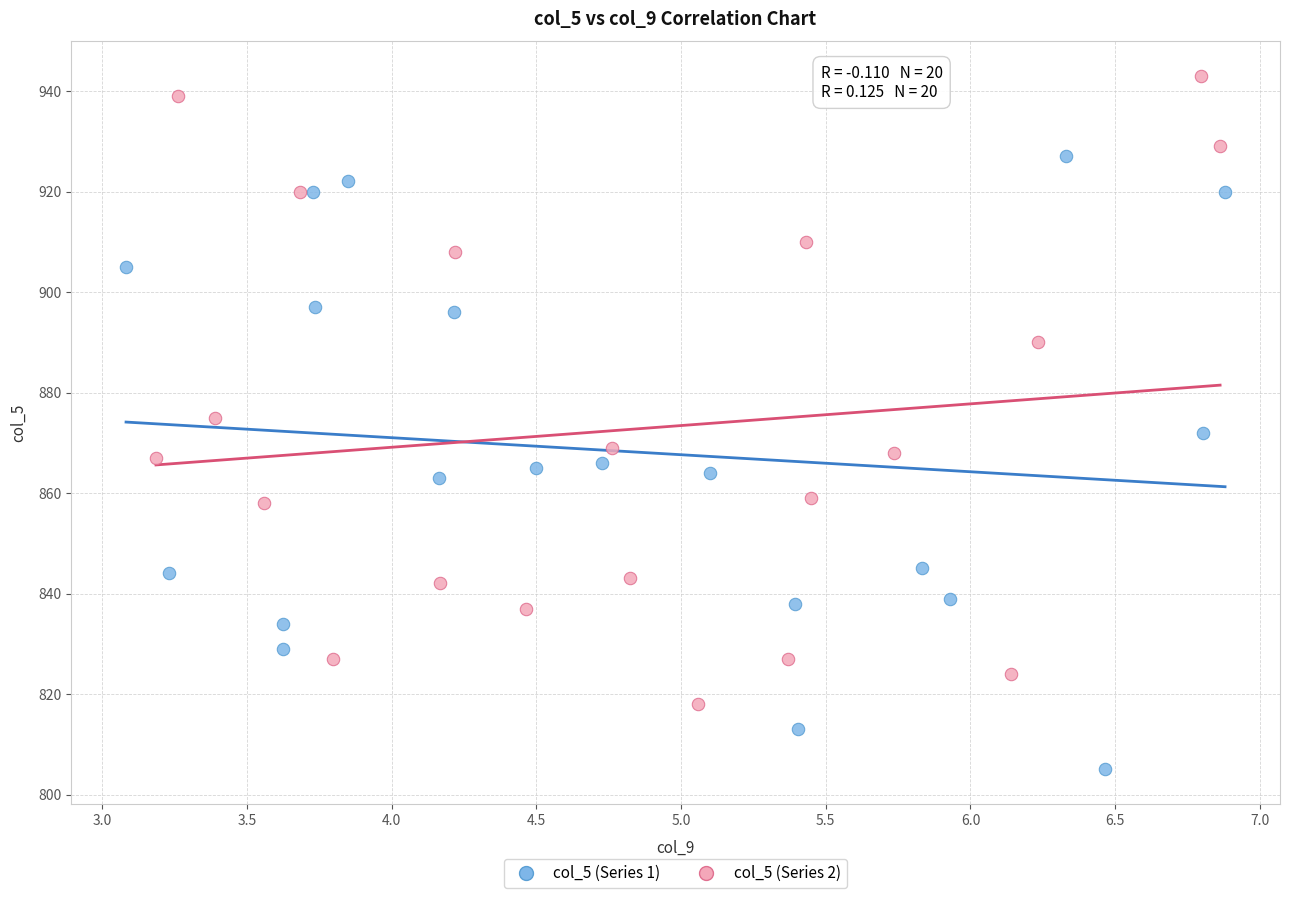

Which series reaches the minimum Y coordinate?

col_5 (Series 1)